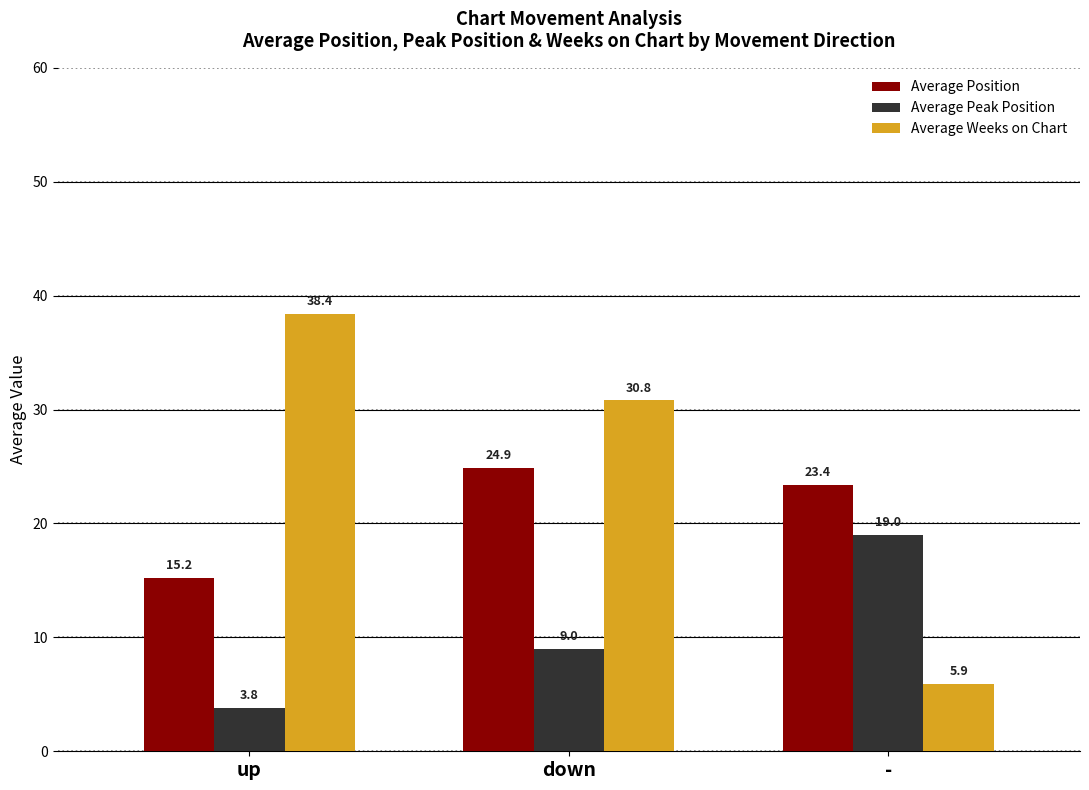

How many groups of bars are there?

3